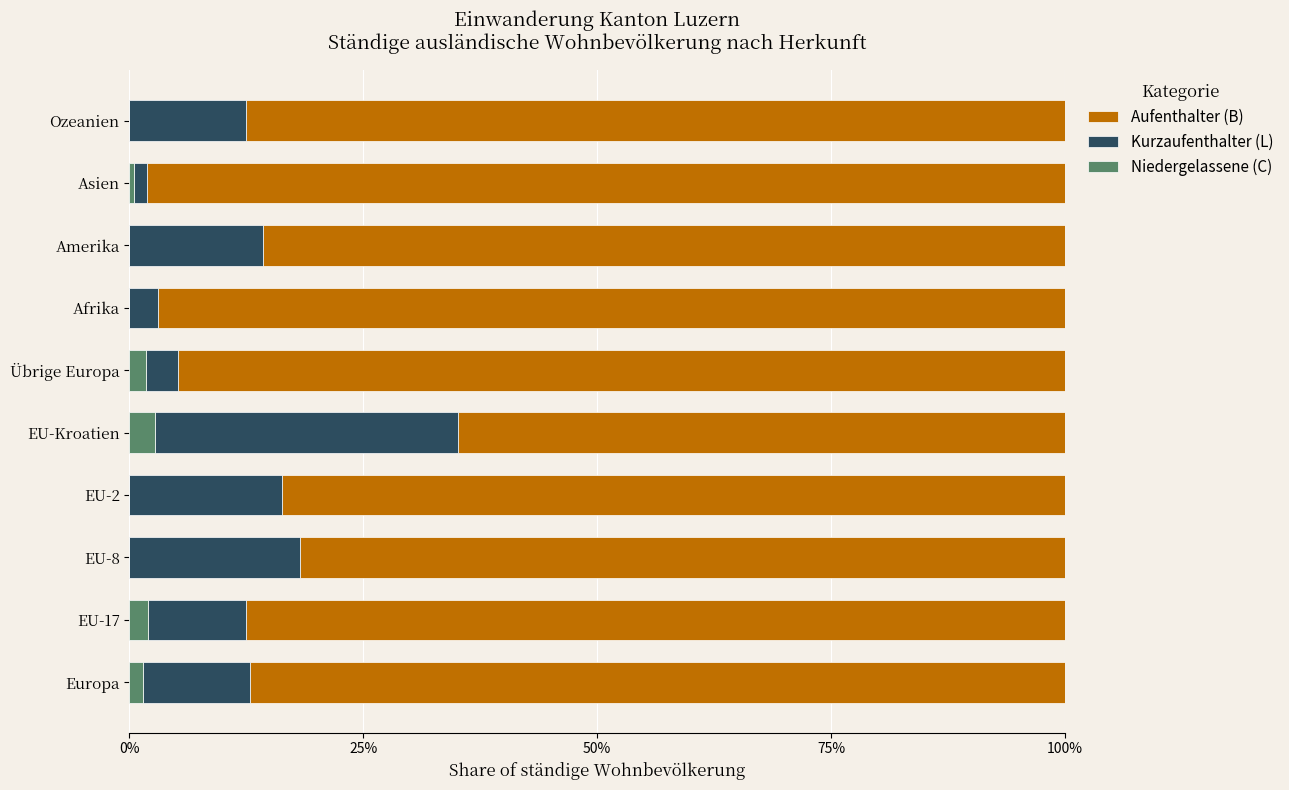

What is the sum of all Niedergelassene (C) values?

8.4